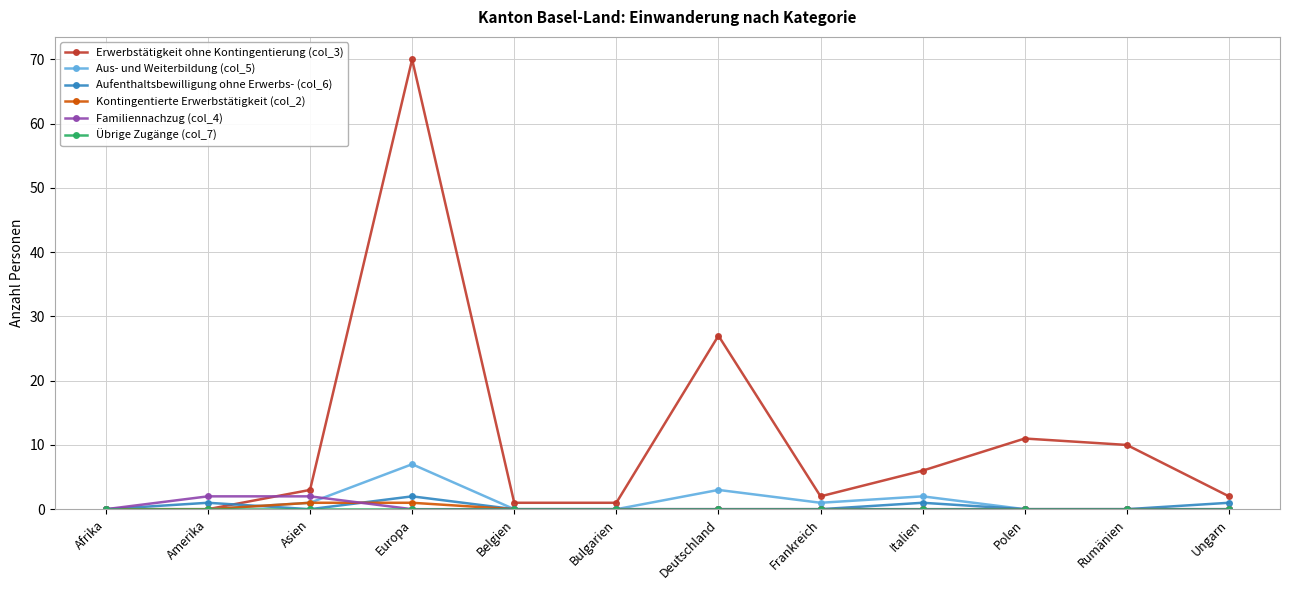

What is the total value across all series at Italien?

9